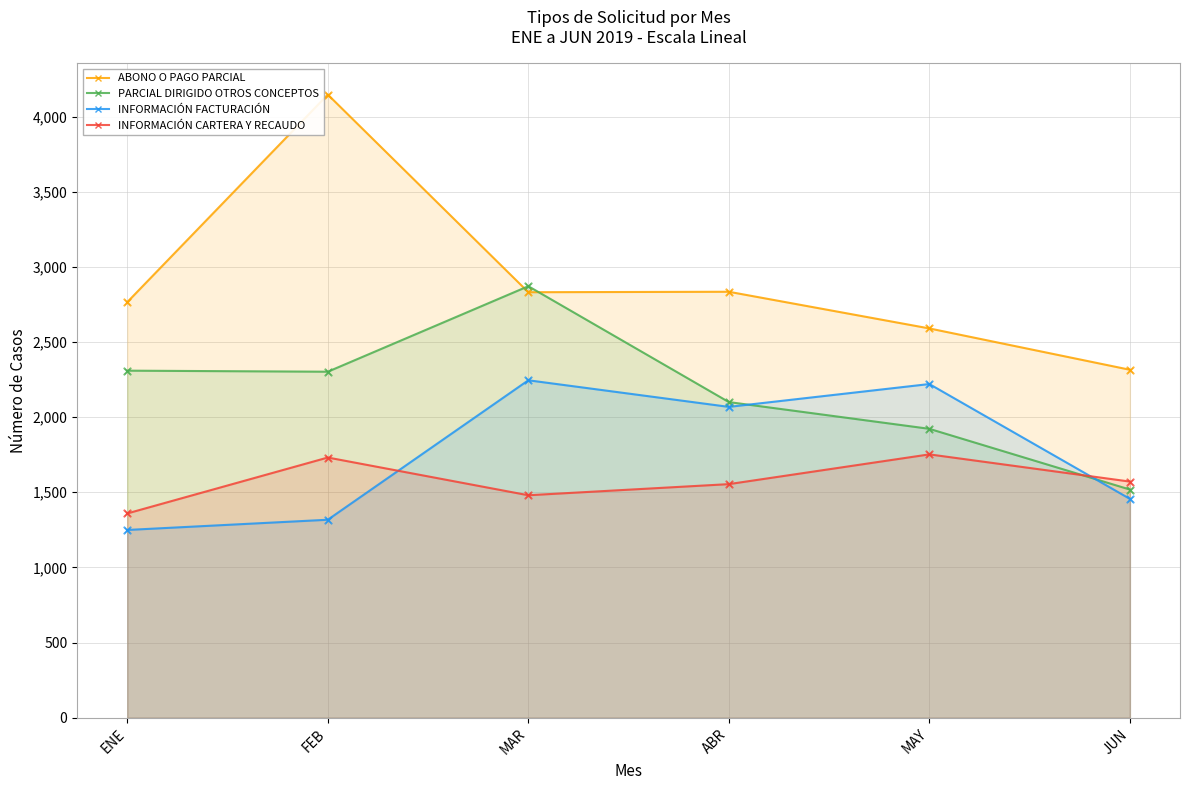

Which series has the largest total across all categories?

ABONO O PAGO PARCIAL